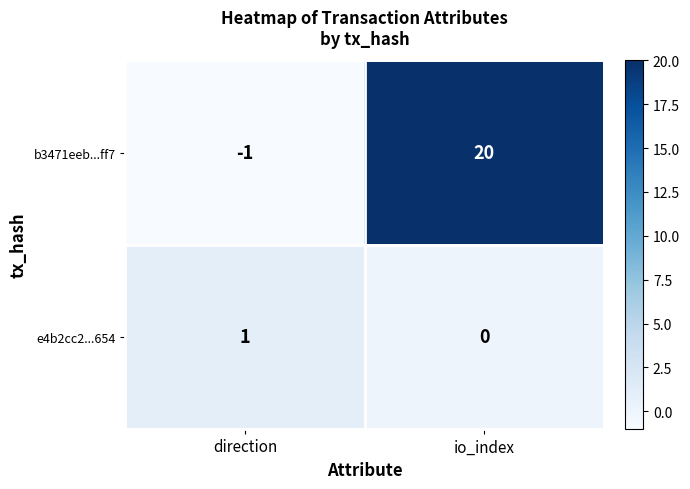

How many data points in b3471eeb...ff7 are less than 20?

1